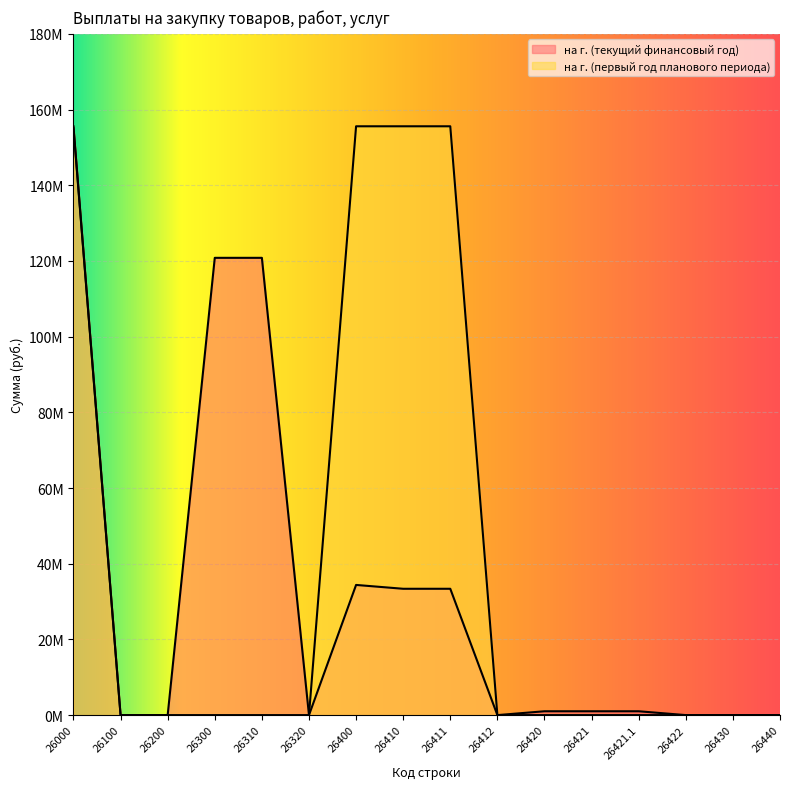

Does the chart display data point markers on the line(s)?

No